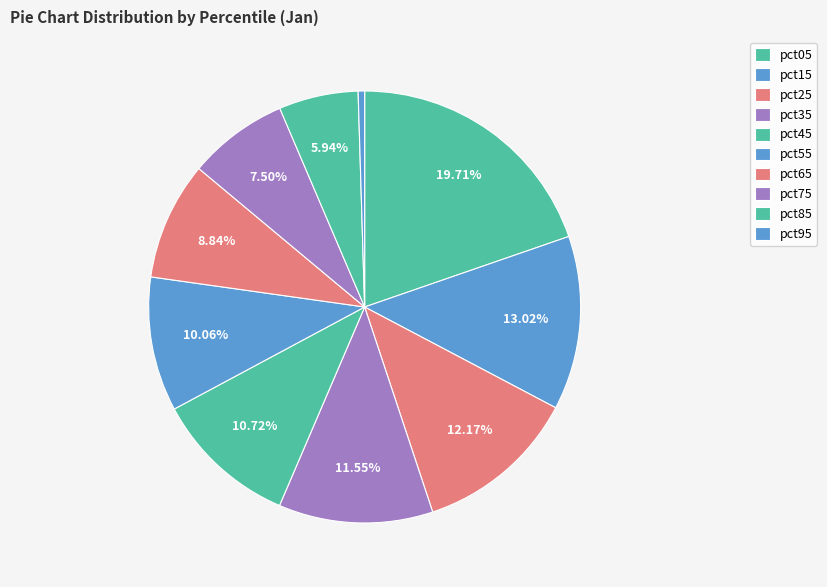

How many slices are in this pie chart?

10